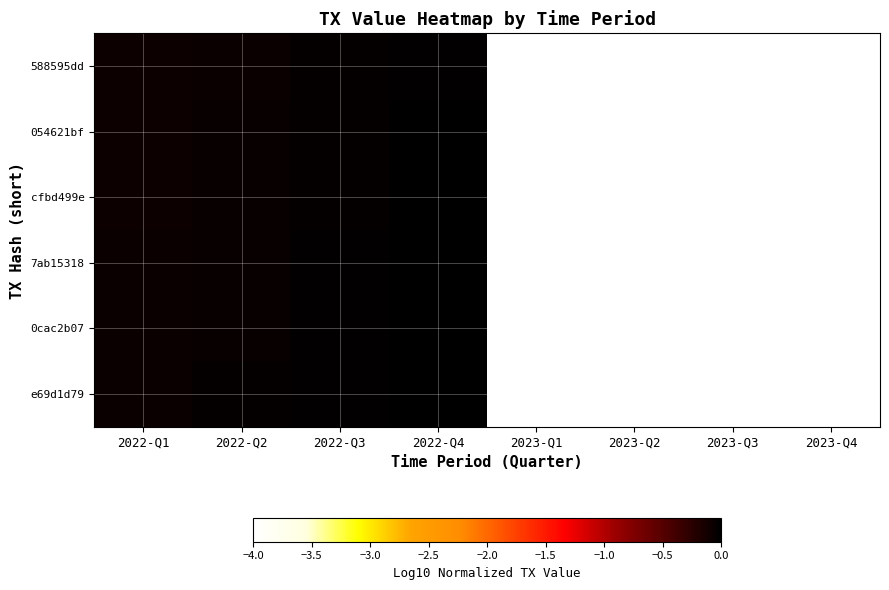

Which has a higher value, 2023-Q2 or 2022-Q2?

2022-Q2